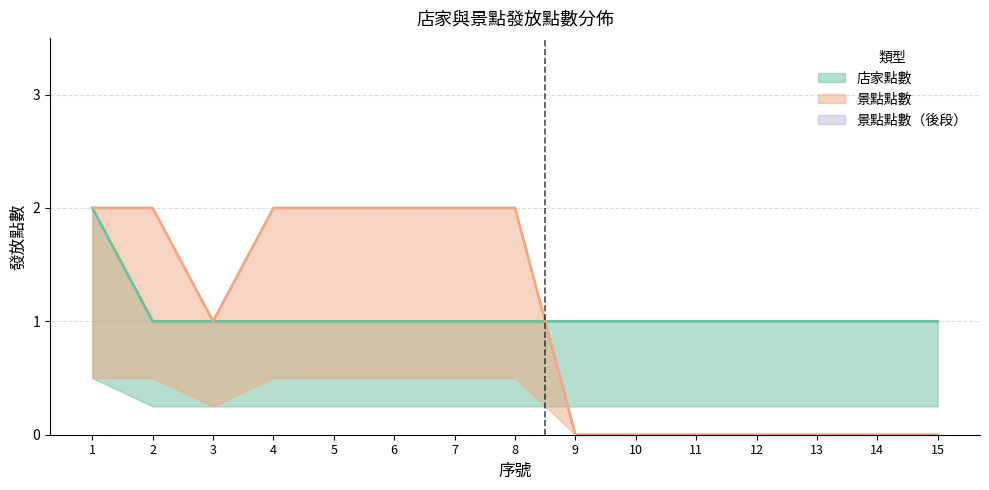

Which series has the largest total across all categories?

店家點數